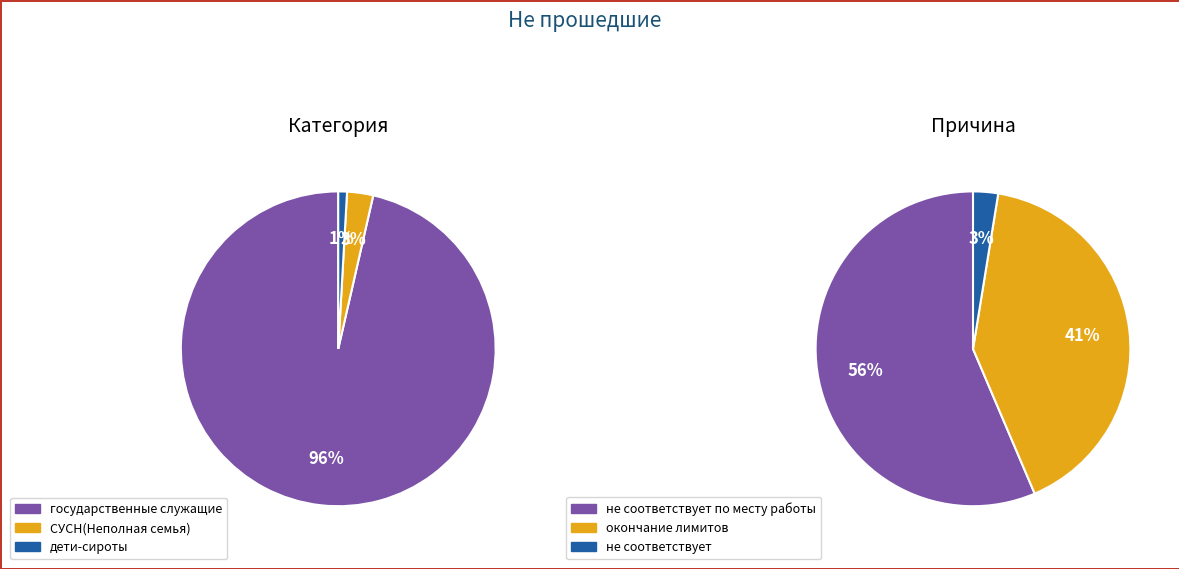

Approximately how many times larger is the value at государственные служащие compared to дети-сироты?

108.0